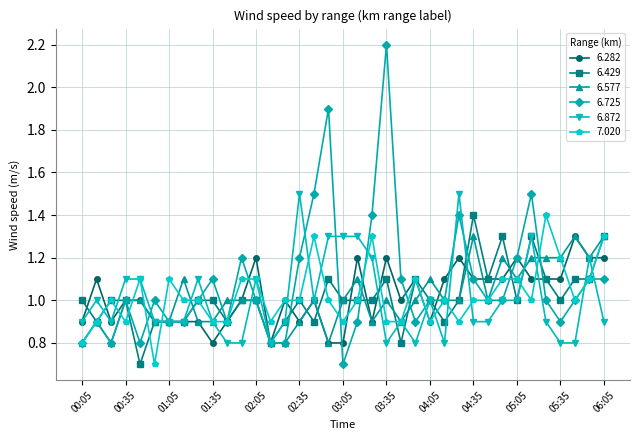

What is the value of the 6.429 point at the 26th from the left?

0.9